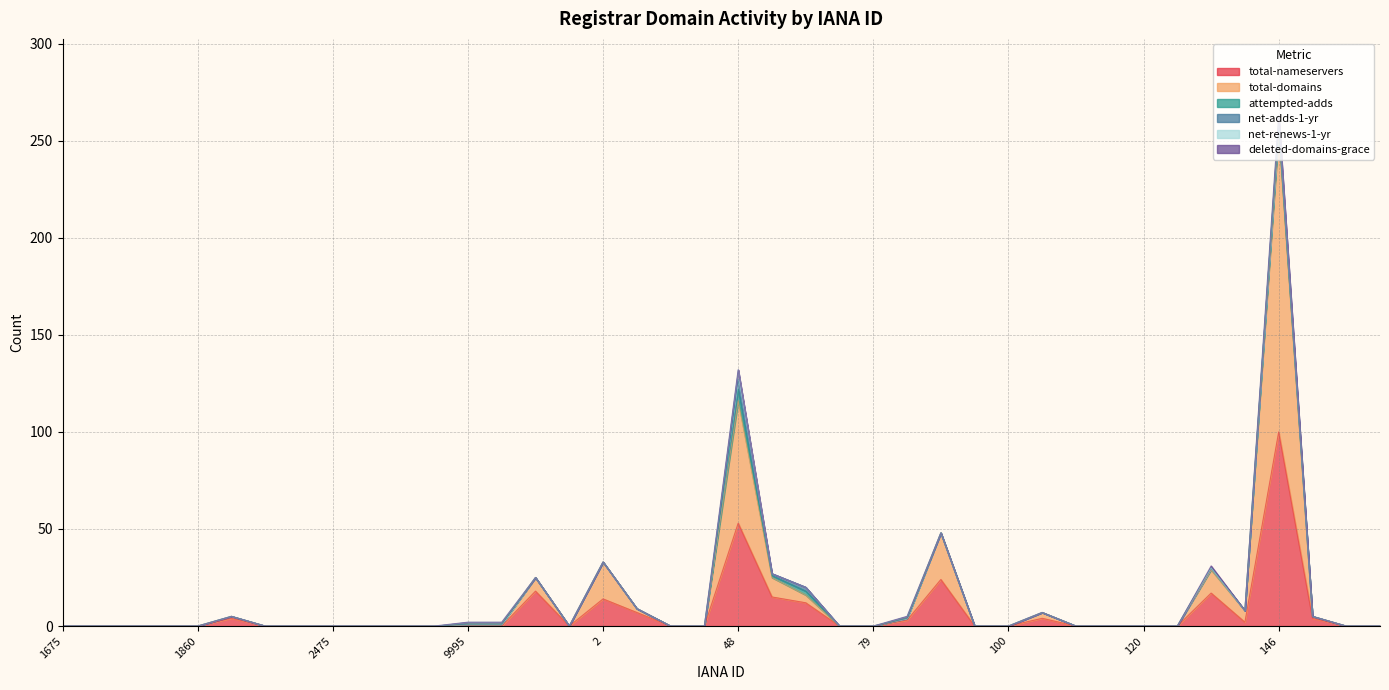

How many values in the total-domains series exceed 0?

16